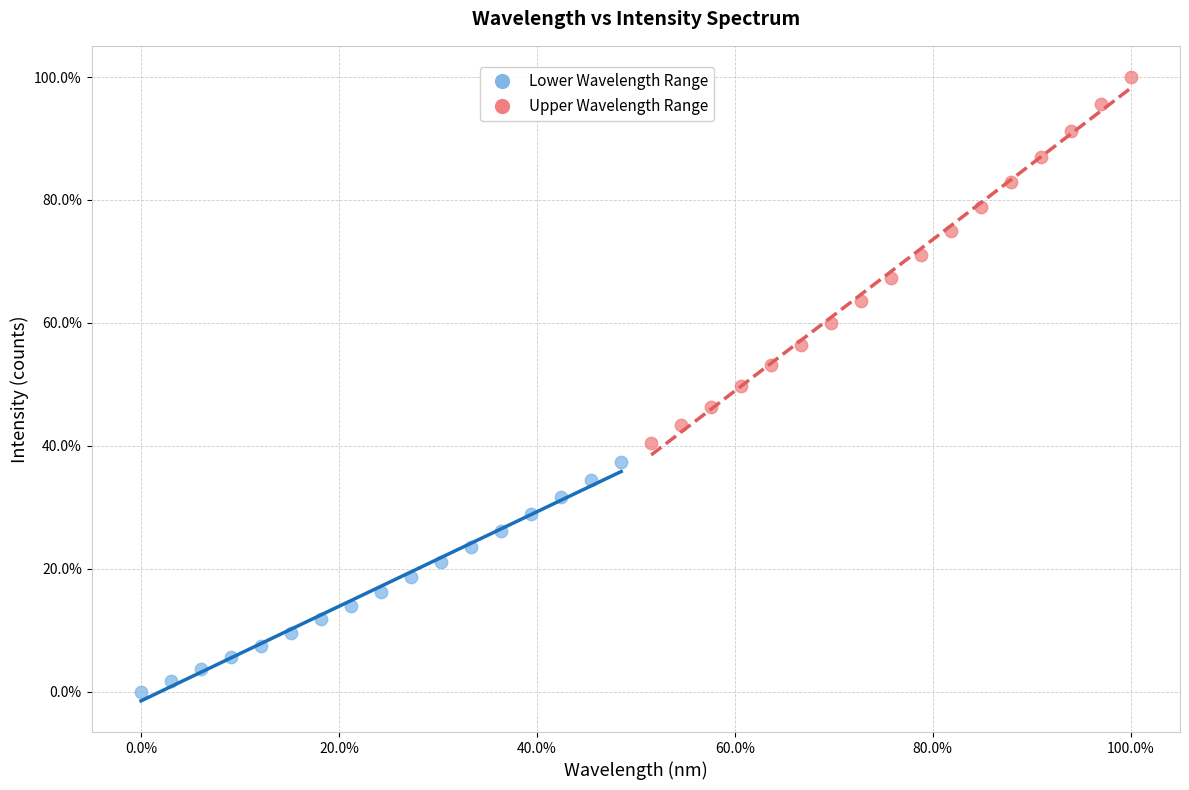

Which series contains the lowest Y value?

Lower Wavelength Range